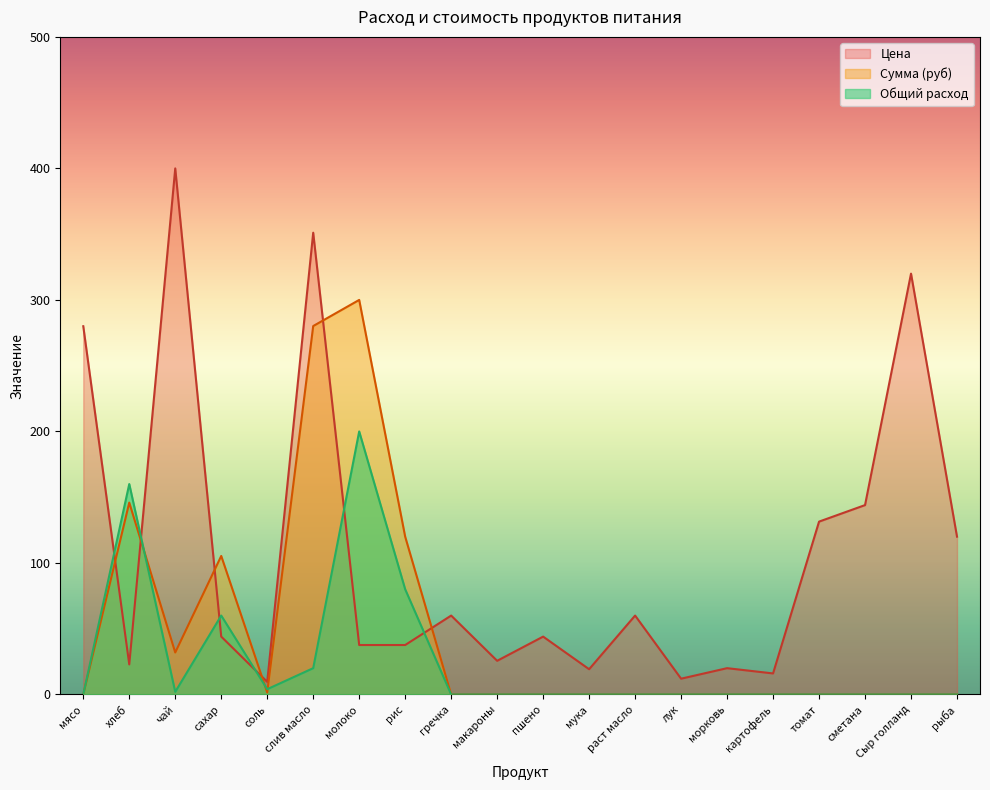

Where does the Цена series first go above 44?

мясо